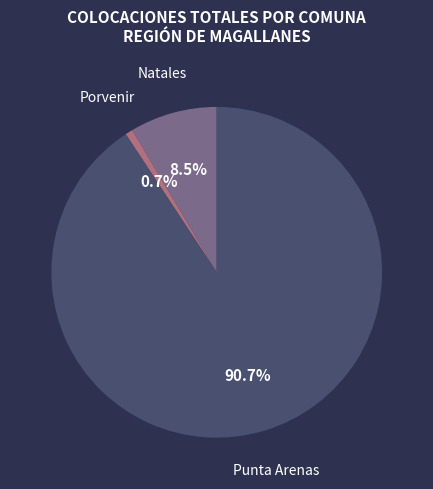

What percentage is NOT represented by Porvenir?

99.3%